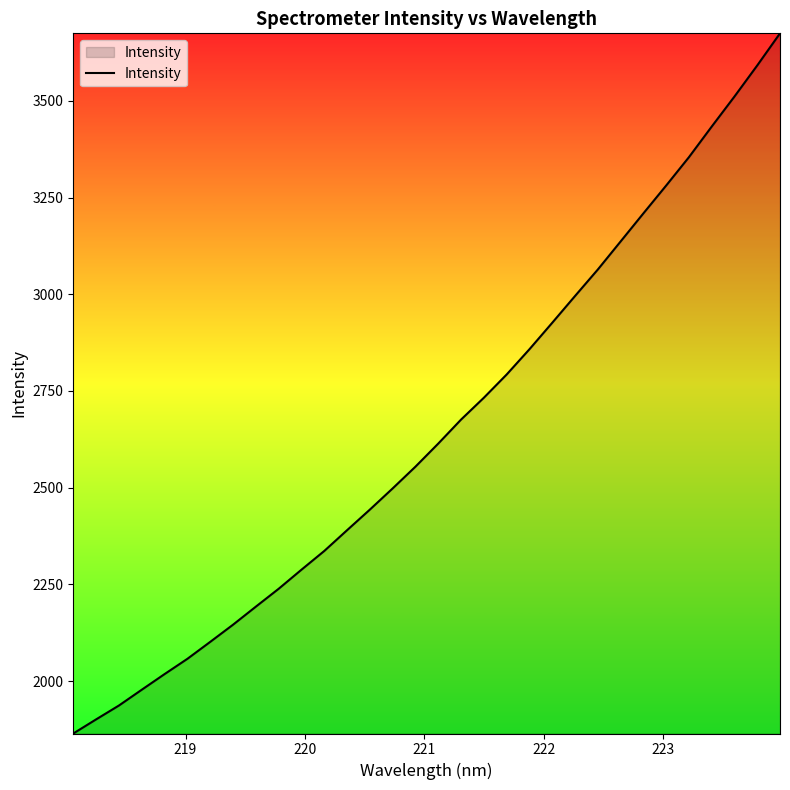

What is the maximum value shown in the chart?

3674.4